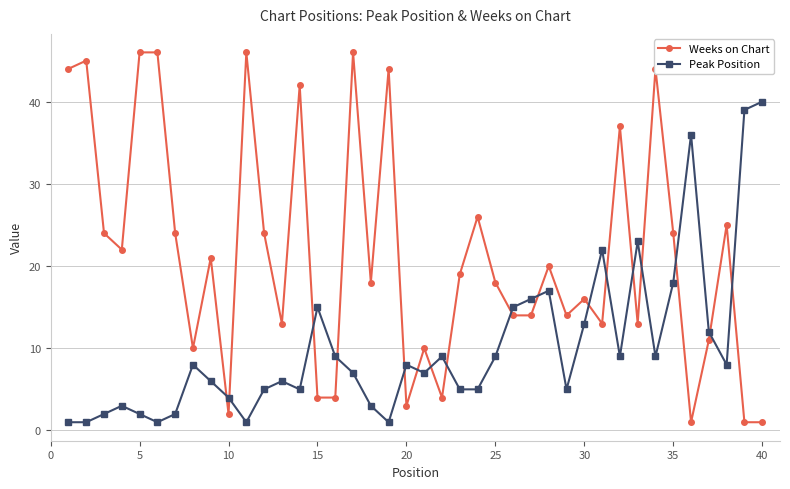

What is the highest value of the Peak Position series?

40